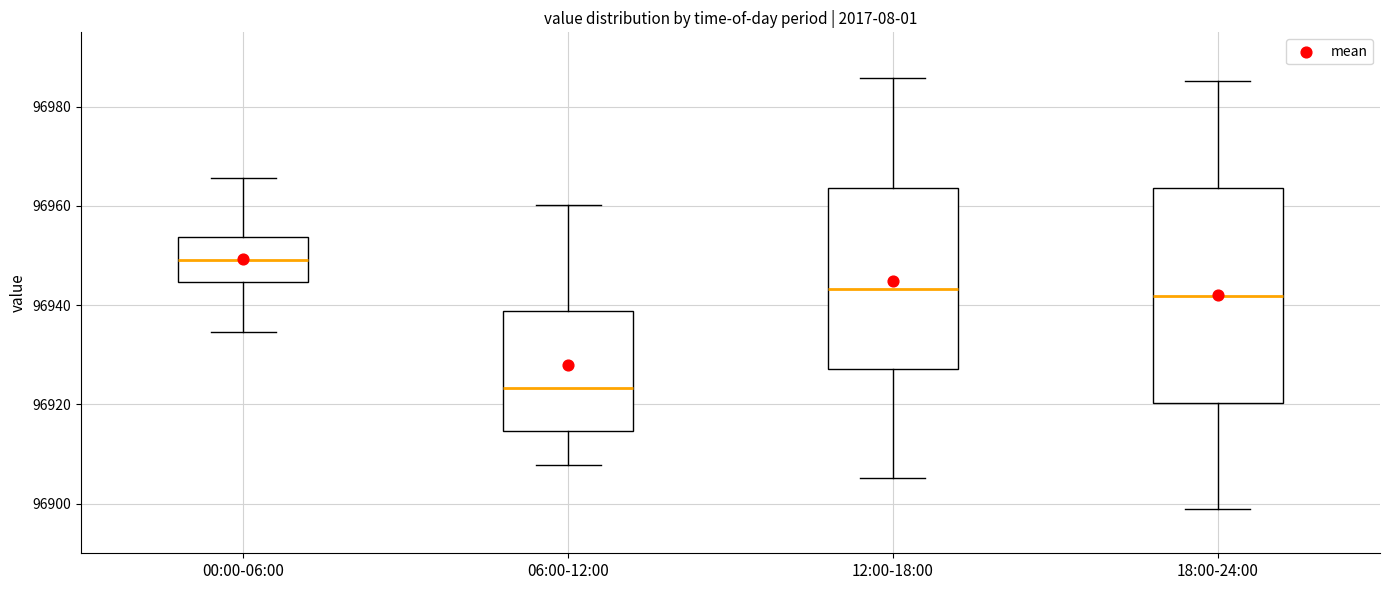

Reading left to right, transcribe this box plot: for each box, give where its median line is, the range the box spans, and where its two whiskers end, as read against the y-axis. The values are not printed on the chart, so give them approximately, as read against the axis.

00:00-06:00: median 96950, box 96944 to 96954, whiskers 96934 to 96966
06:00-12:00: median 96924, box 96914 to 96938, whiskers 96908 to 96960
12:00-18:00: median 96944, box 96928 to 96964, whiskers 96906 to 96986
18:00-24:00: median 96942, box 96920 to 96964, whiskers 96898 to 96986